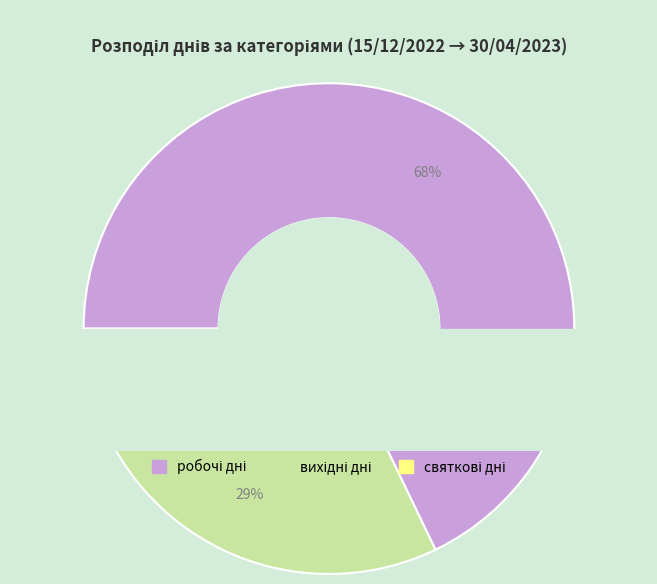

Which has a higher value, святкові дні or робочі дні?

робочі дні